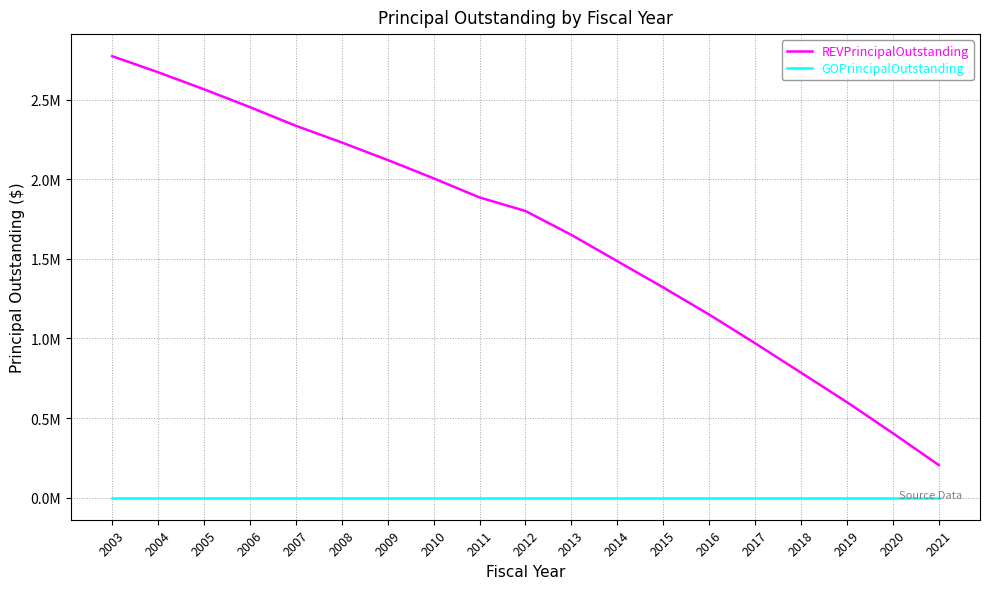

Does the chart display data point markers on the line(s)?

No